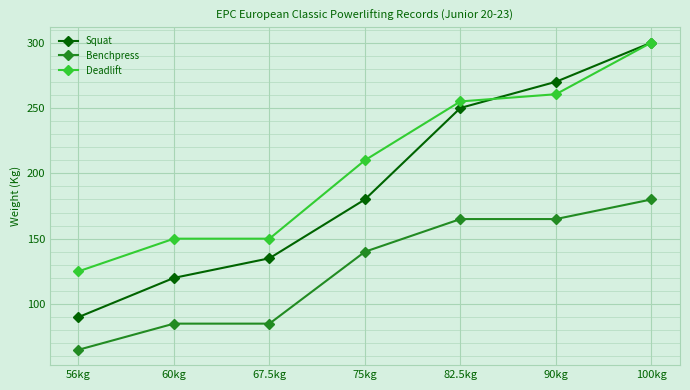

What are all the series names shown in the legend?

Squat, Benchpress, Deadlift